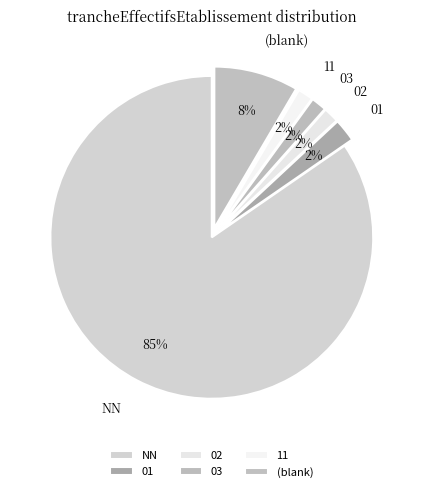

The 11 slice represents 9% of the pie. True or false?

False